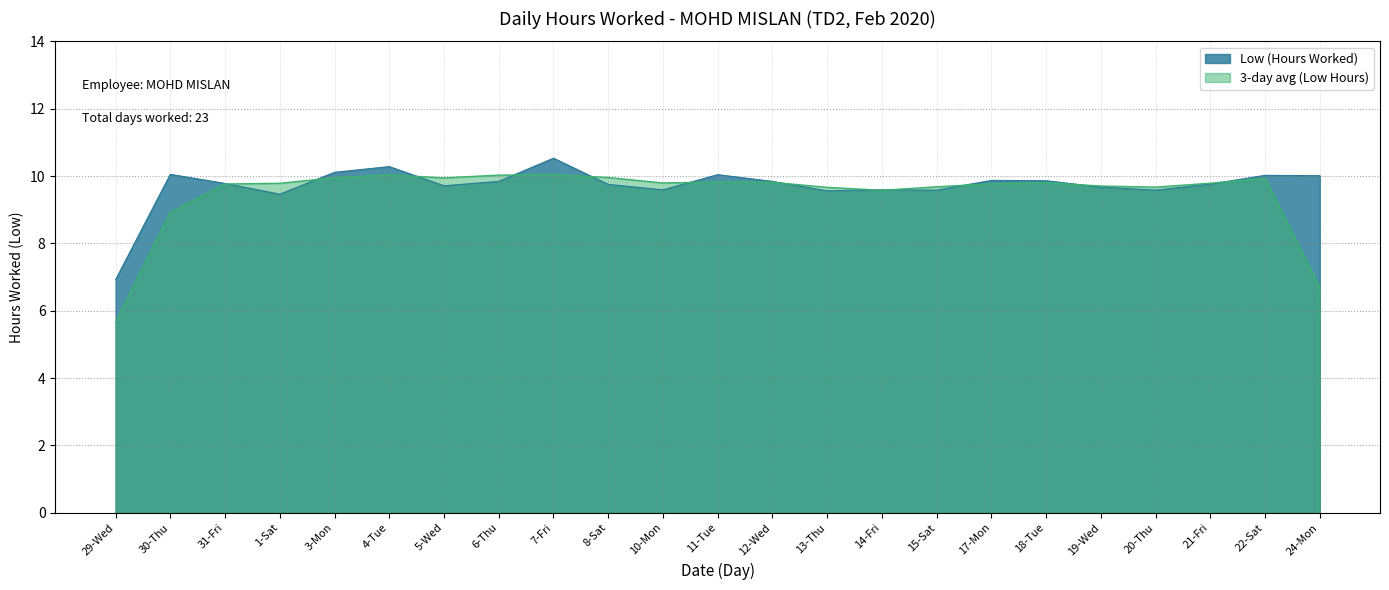

Rank the categories by value from highest to lowest.

7-Fri, 4-Tue, 3-Mon, 30-Thu, 11-Tue, 22-Sat, 24-Mon, 17-Mon, 18-Tue, 6-Thu, 12-Wed, 31-Fri, 21-Fri, 8-Sat, 5-Wed, 19-Wed, 10-Mon, 14-Fri, 15-Sat, 20-Thu, 13-Thu, 1-Sat, 29-Wed